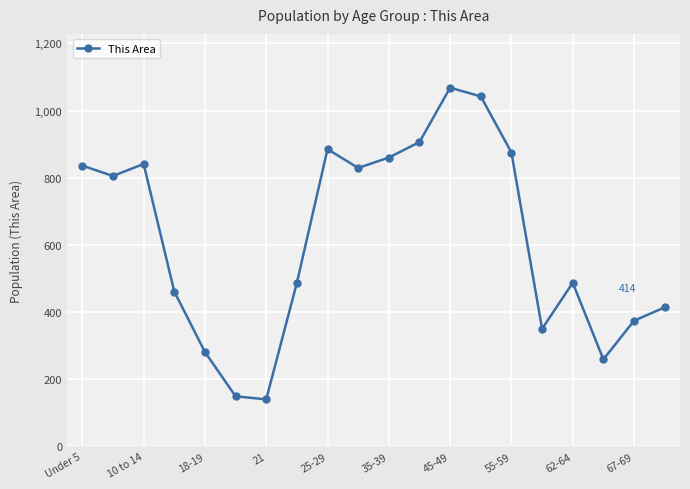

How many data points are less than 805?

10